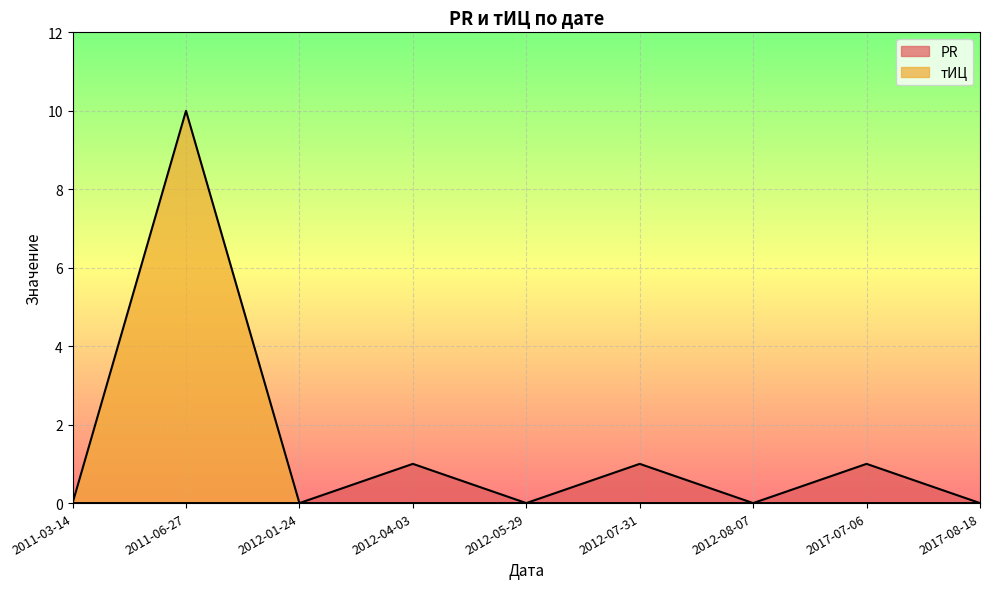

Which series has the largest range (max minus min)?

тИЦ